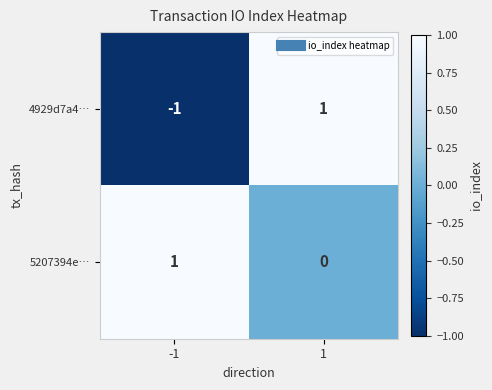

Which series has the largest range (max minus min)?

4929d7a4…